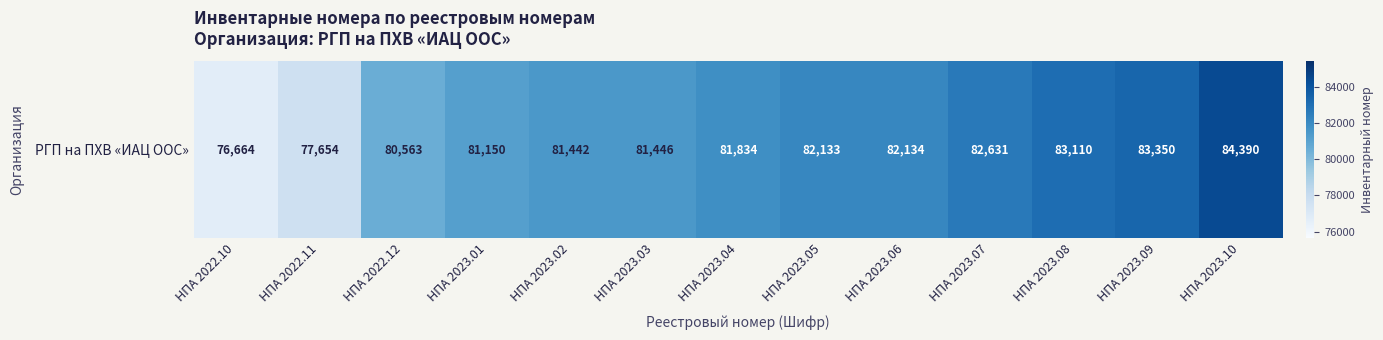

What is the difference between the maximum and second lowest values?

6736